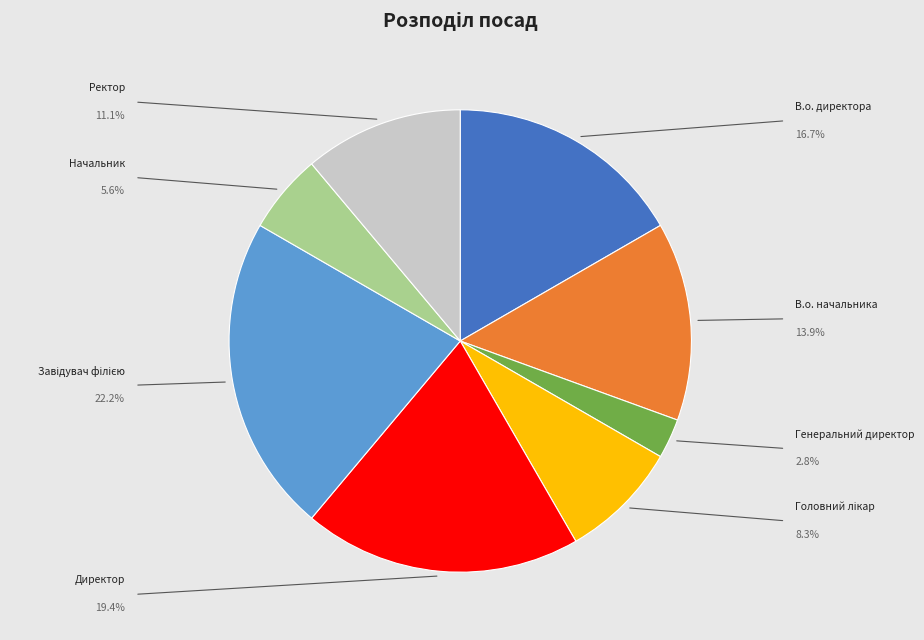

What is the smallest slice in the pie chart?

Генеральний директор